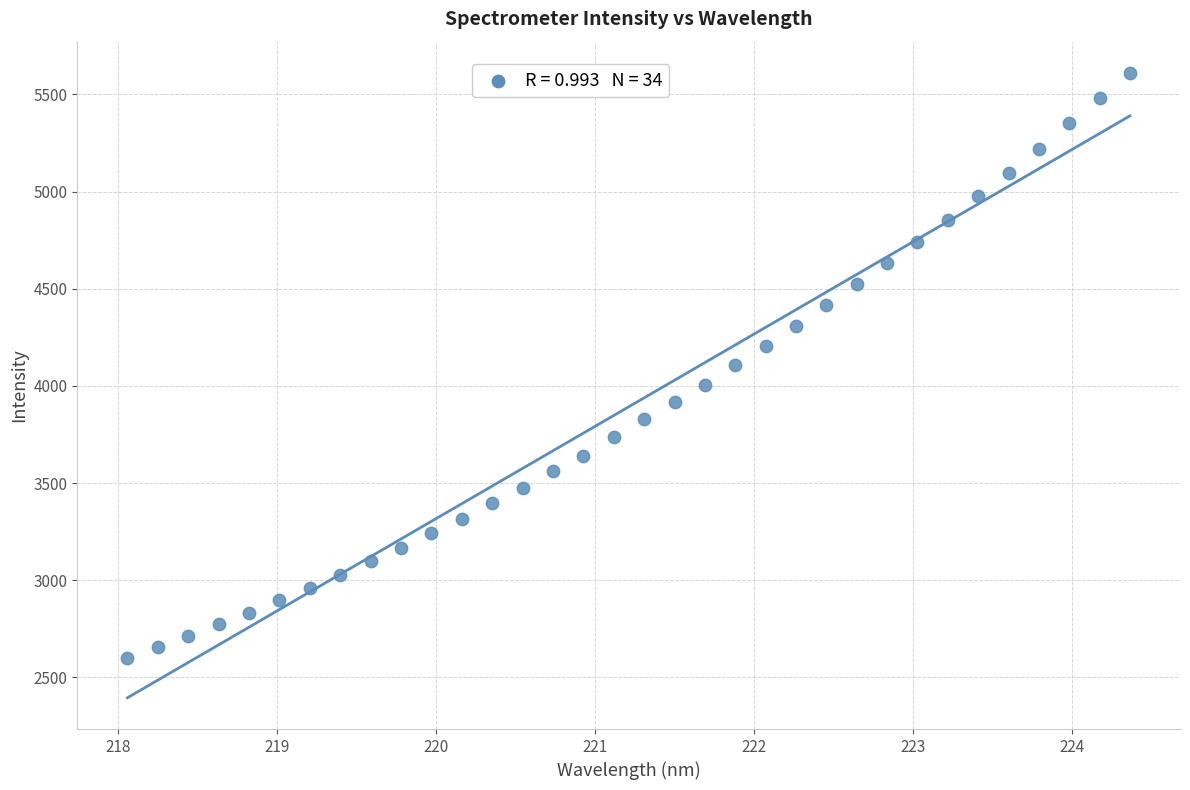

What is the range of Y values (max minus min)?

3010.4